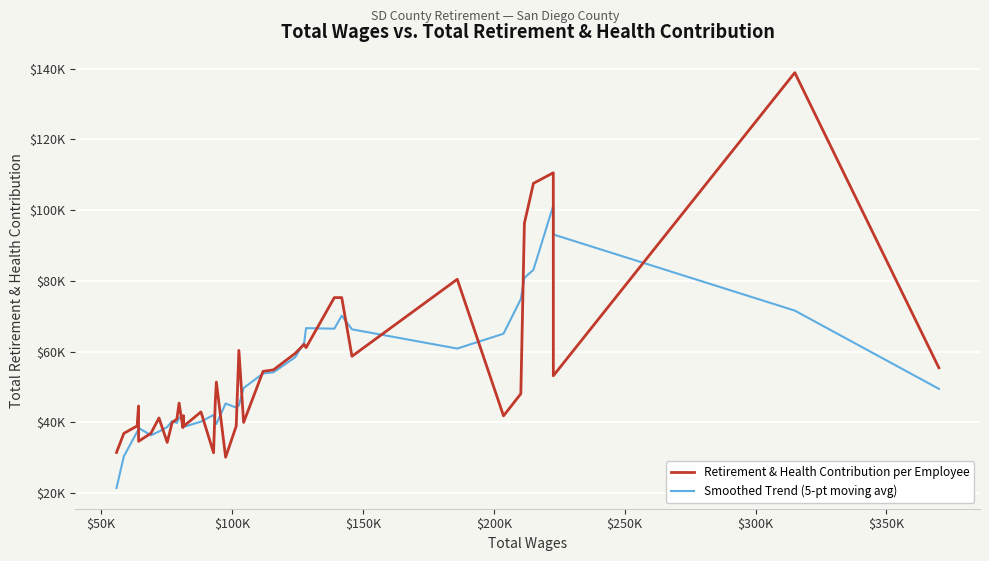

How many categories are shown in the chart?

40